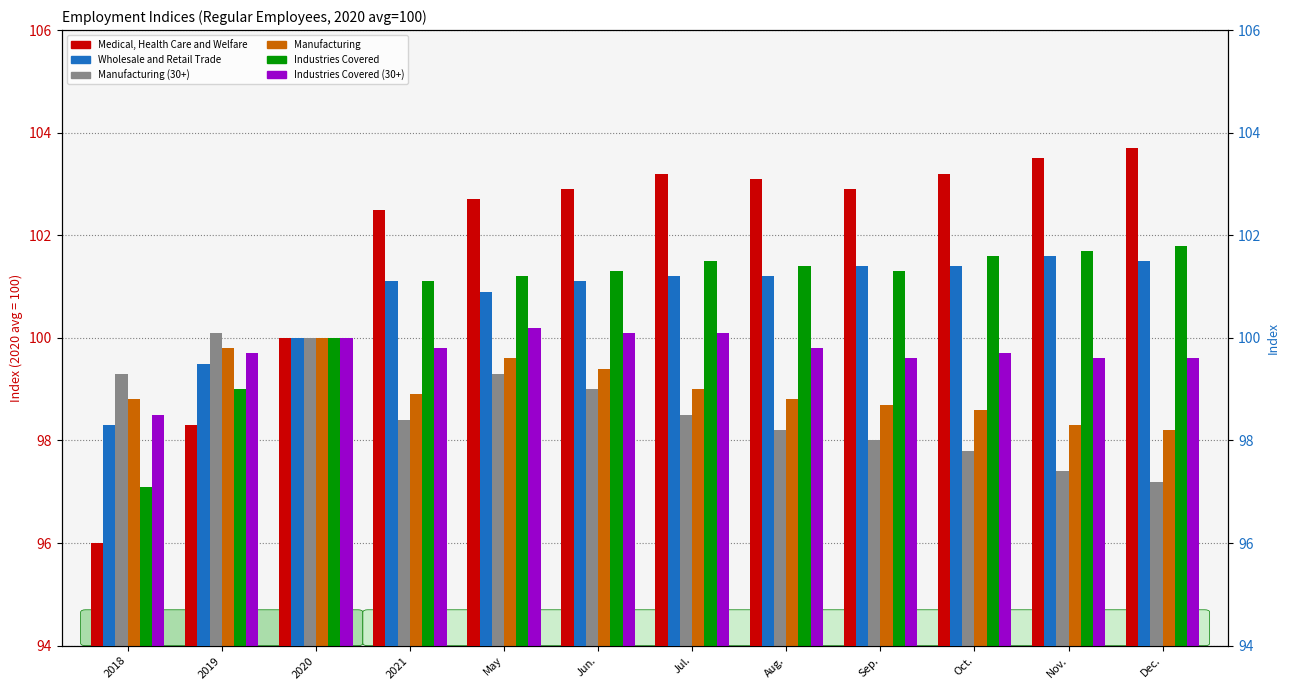

What position from the right is May?

8